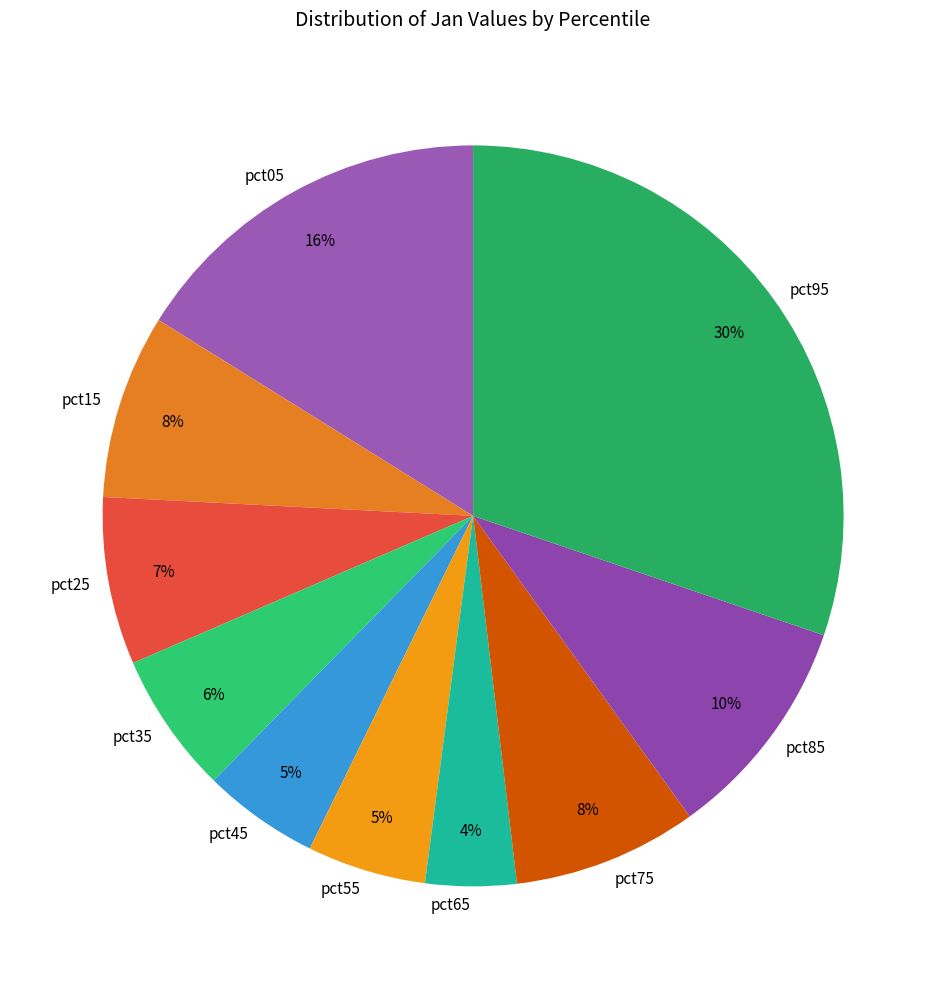

To the nearest percent, what portion does pct75 represent?

8%